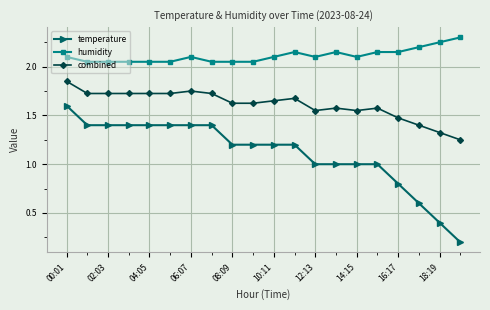

Which series has the widest spread of values?

temperature